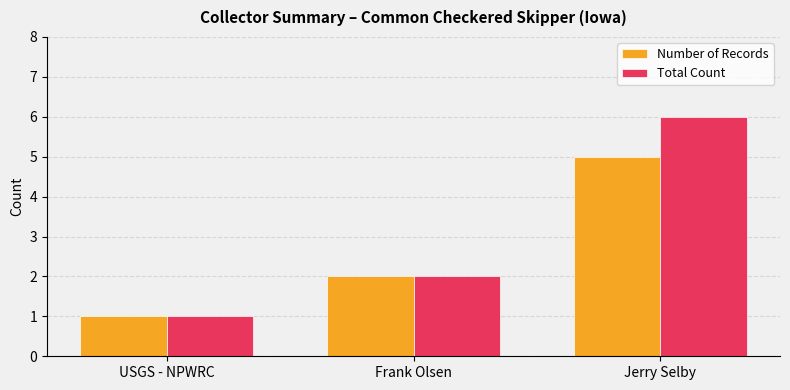

What position from the right is Jerry Selby?

1